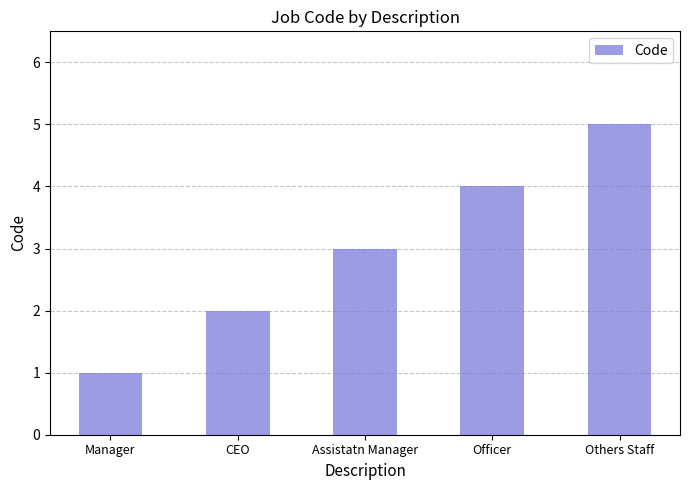

Reading left to right, list all the values displayed in this chart.

Manager=1	CEO=2	Assistatn Manager=3	Officer=4	Others Staff=5